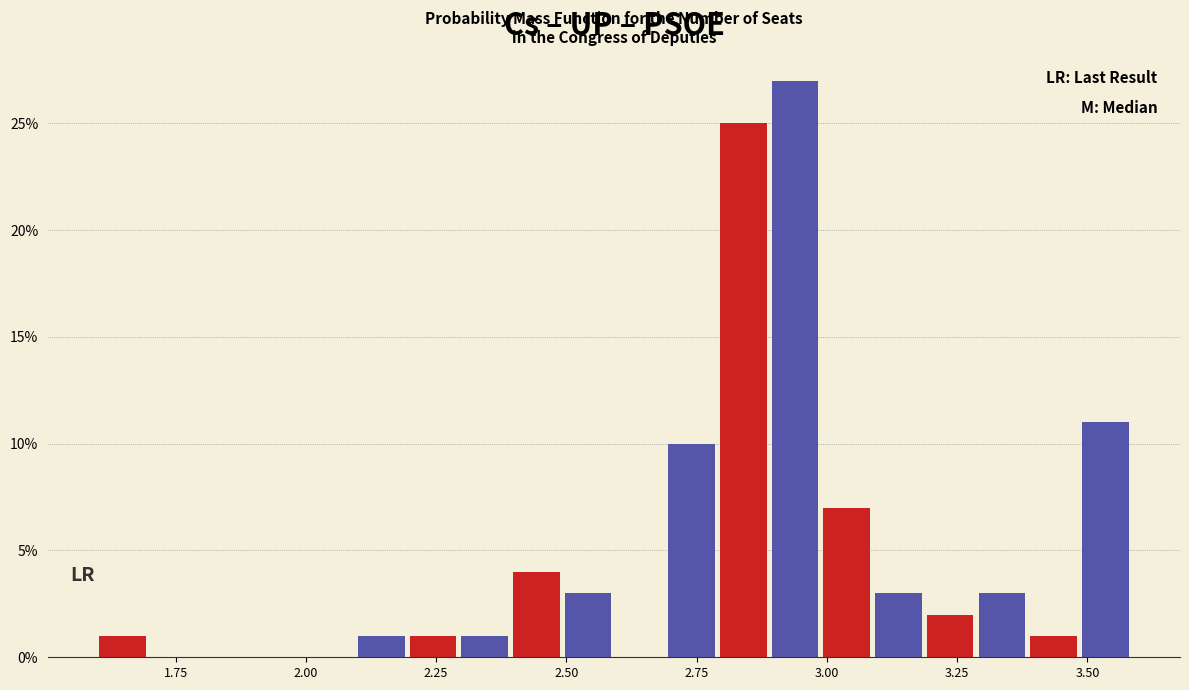

Read against the x-axis, roughly where is the centre of the tallest bar?

2.95